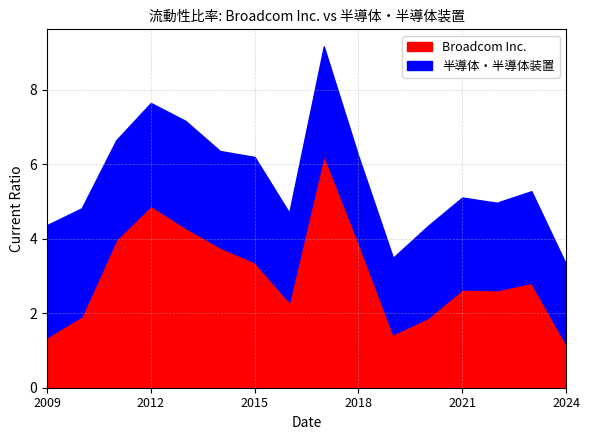

What is the label of the 3rd point from the left?

2011-10-30